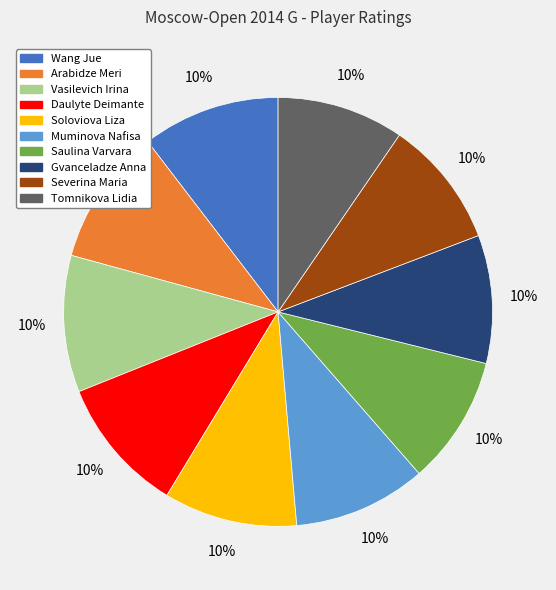

How many slices are in this pie chart?

10